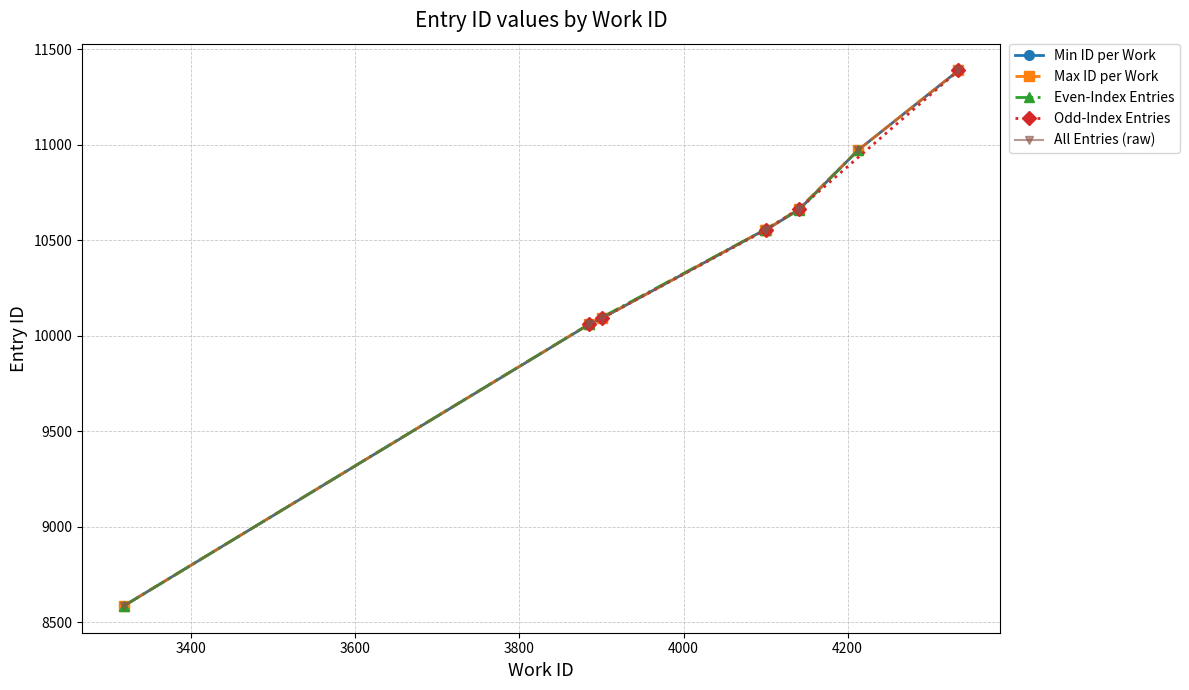

Reading left to right, extract all data points from this chart.

3318=8585	3885_1=10059	3885_2=10060	3901=10092	4099=10554	4101=10555	4141_1=10660	4141_2=10665	4213=10972	4335=11388